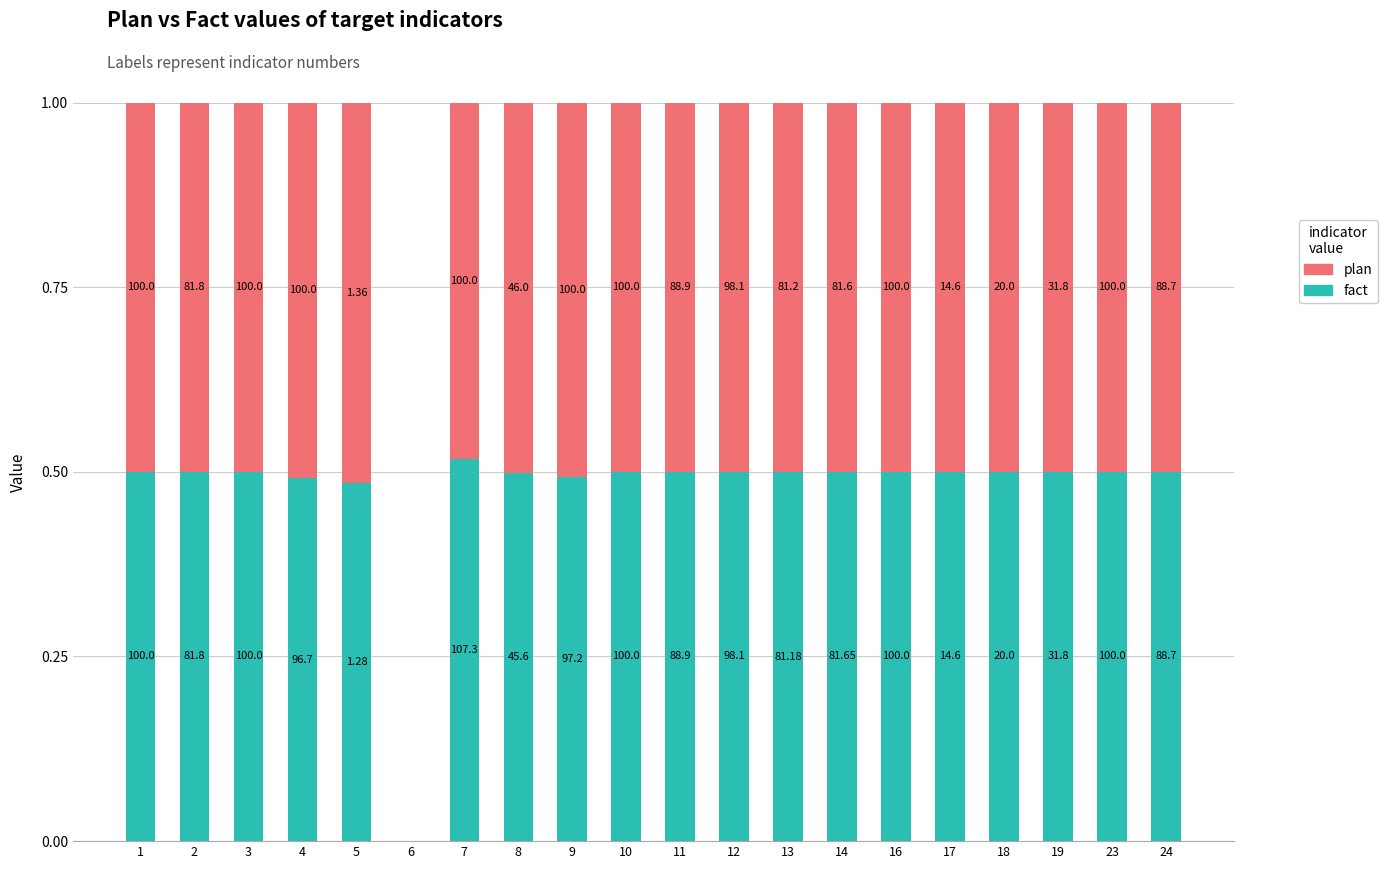

What is the minimum value for plan?

0.5